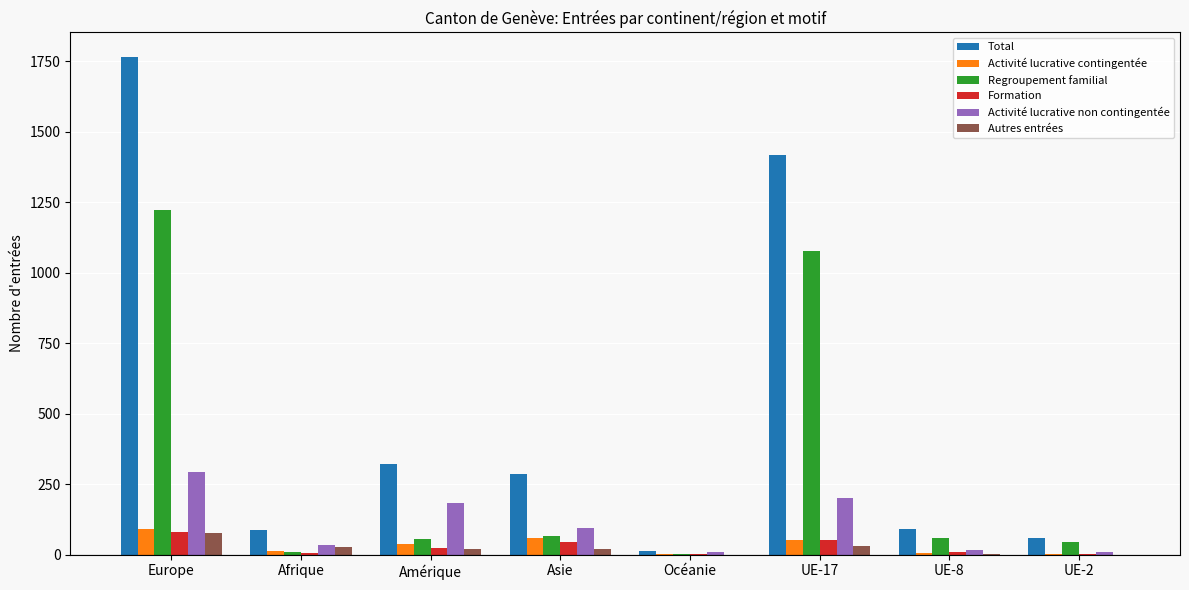

How many groups of bars are there?

8